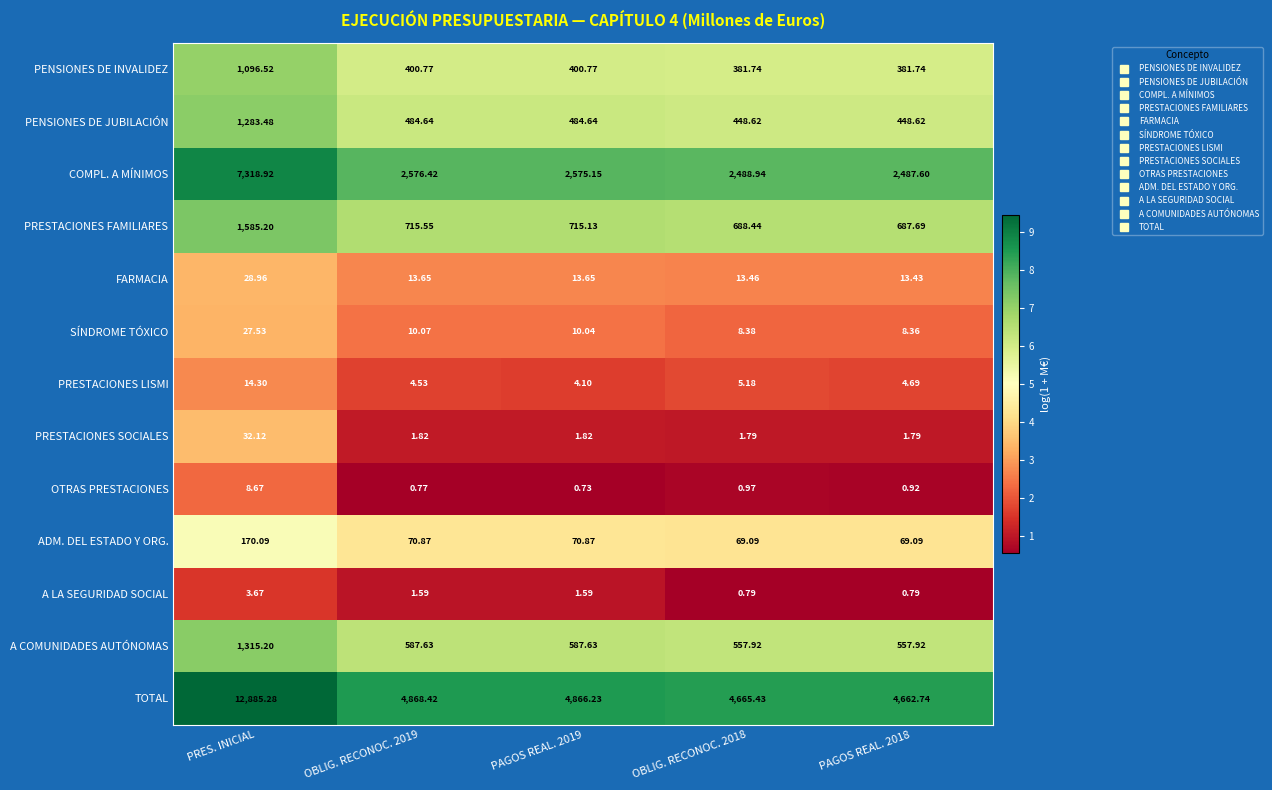

List the series in order of their peak value, highest first.

TOTAL, COMPL. A MÍNIMOS, PRESTACIONES FAMILIARES, A COMUNIDADES AUTÓNOMAS, PENSIONES DE JUBILACIÓN, PENSIONES DE INVALIDEZ, ADM. DEL ESTADO Y ORG., PRESTACIONES SOCIALES, FARMACIA, SÍNDROME TÓXICO, PRESTACIONES LISMI, OTRAS PRESTACIONES, A LA SEGURIDAD SOCIAL